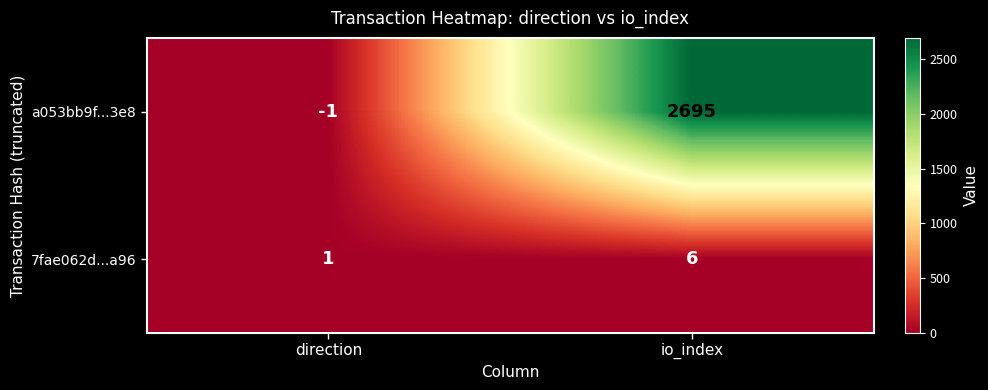

At io_index, list the series in order from smallest to largest.

7fae062d...a96, a053bb9f...3e8